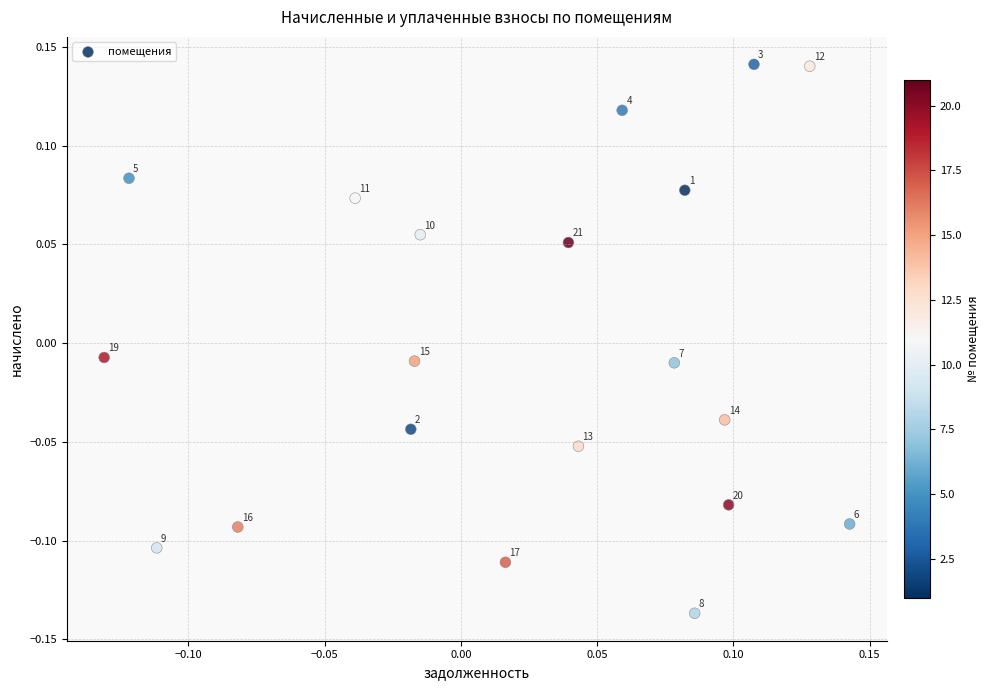

What is the range of Y values (max minus min)?

0.3